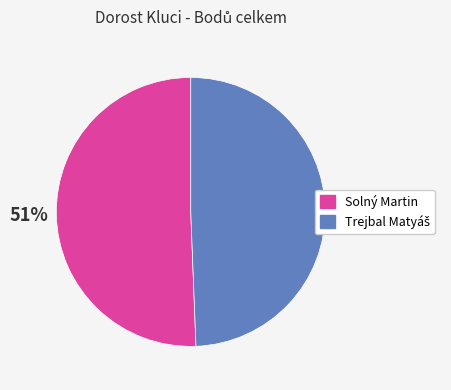

Is there any slice that represents more than half of the pie?

Yes